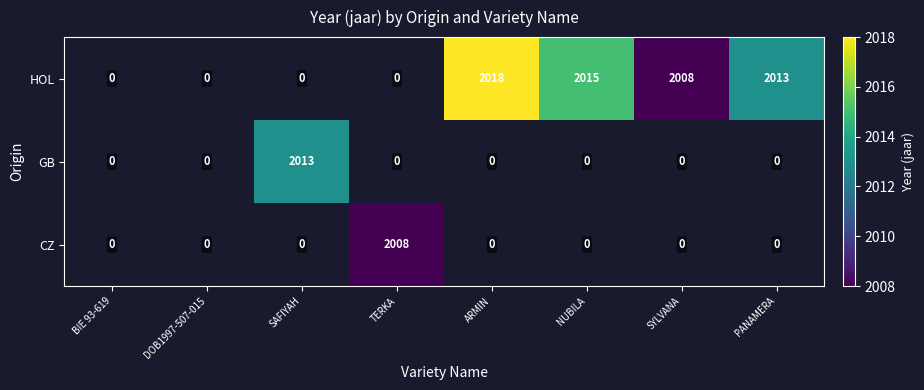

Is the value of HOL at PANAMERA greater than the value of CZ at TERKA?

Yes